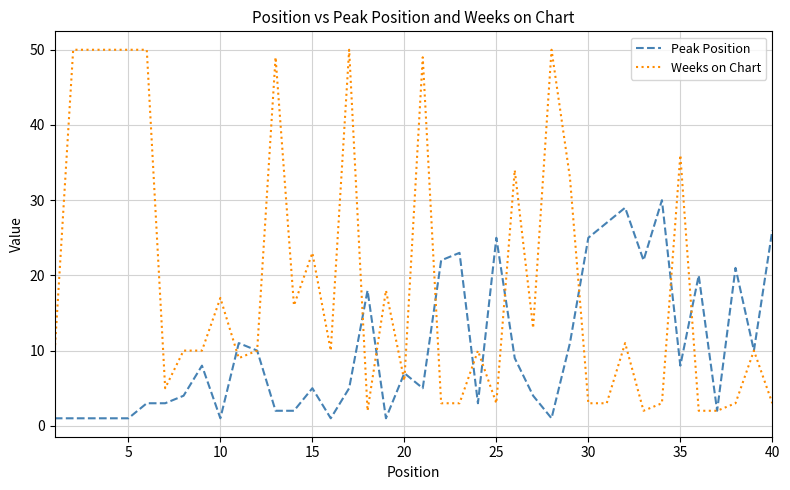

List the series in order of their overall mean, lowest first.

Peak Position, Weeks on Chart